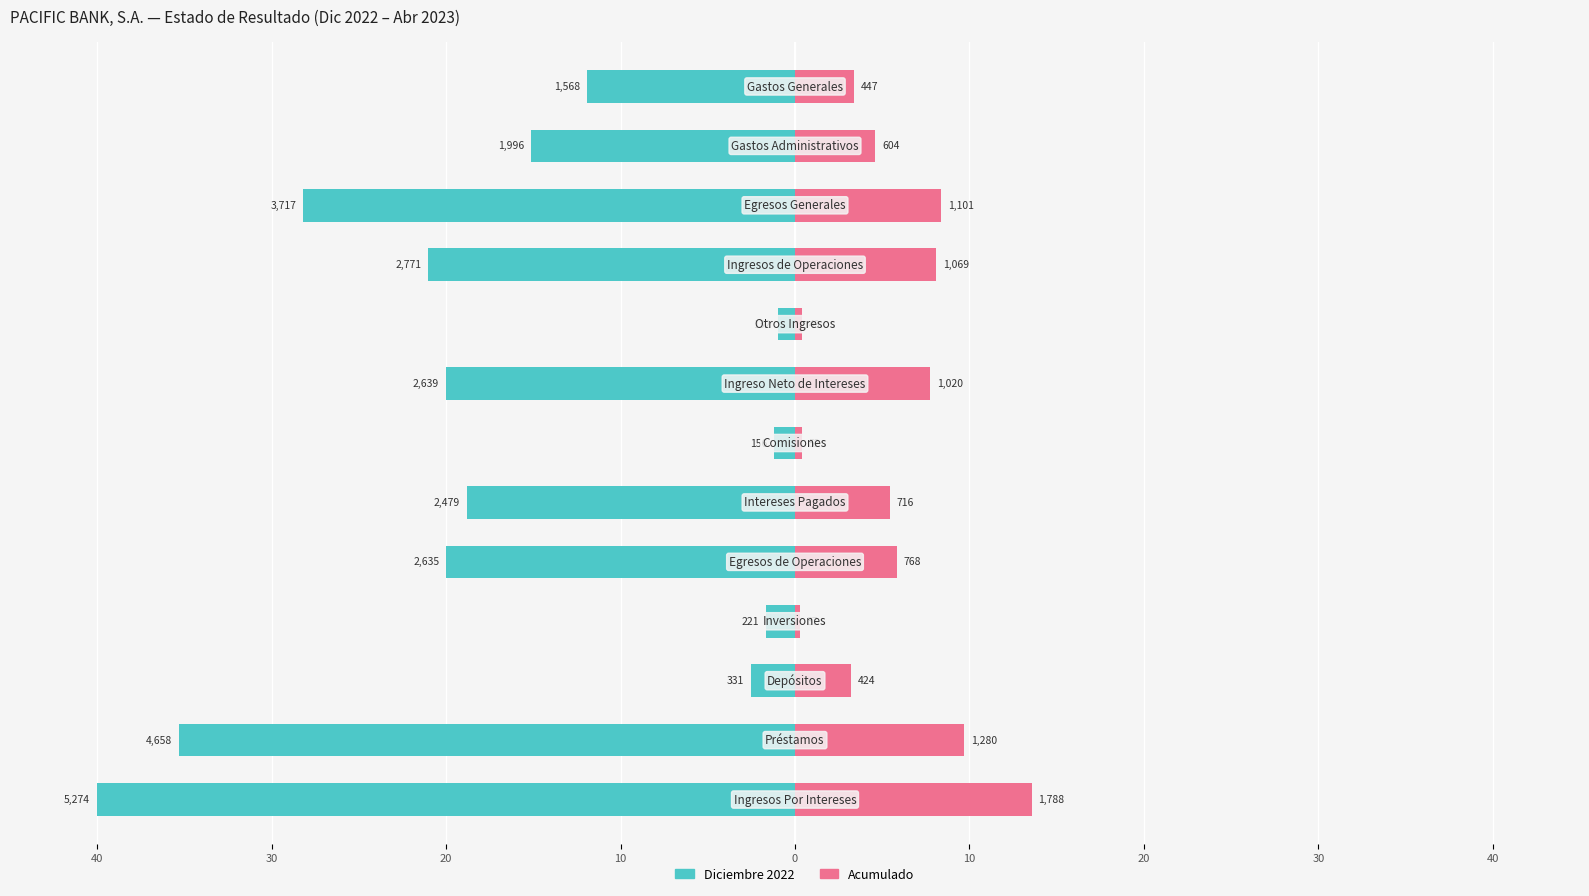

What is the spread (max minus min) of values at 20?

5.7